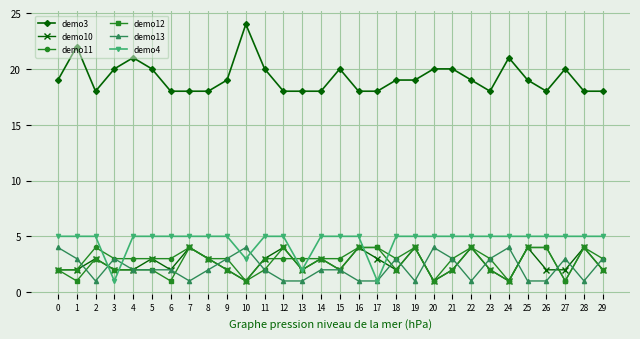

Reading left to right, extract all data points from this chart.

demo3: 19	22	18	20	21	20	18	18	18	19	24	20	18	18	18	20	18	18	19	19	20	20	19	18	21	19	18	20	18	18
demo10: 2	2	3	2	2	3	2	4	3	2	1	3	4	2	3	2	4	3	2	4	1	2	4	2	1	4	2	2	4	2
demo11: 2	2	4	3	3	3	3	4	3	3	1	3	3	3	3	3	4	4	3	4	1	3	4	3	1	4	4	1	4	3
demo12: 2	1	3	2	2	2	1	4	3	2	1	2	4	2	3	2	4	4	2	4	1	2	4	2	1	4	4	1	4	2
demo13: 4	3	1	3	2	2	2	1	2	3	4	2	1	1	2	2	1	1	3	1	4	3	1	3	4	1	1	3	1	3
demo4: 5	5	5	1	5	5	5	5	5	5	3	5	5	2	5	5	5	1	5	5	5	5	5	5	5	5	5	5	5	5